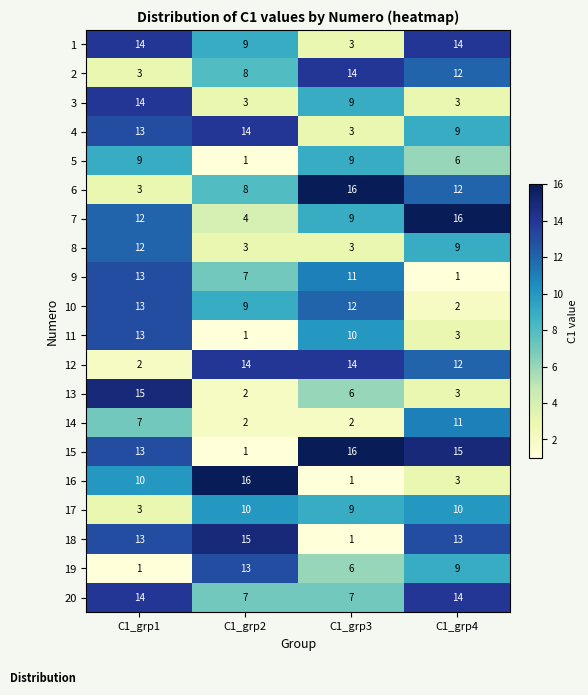

Is it true that 9 equals 7 at C1_grp1?

False